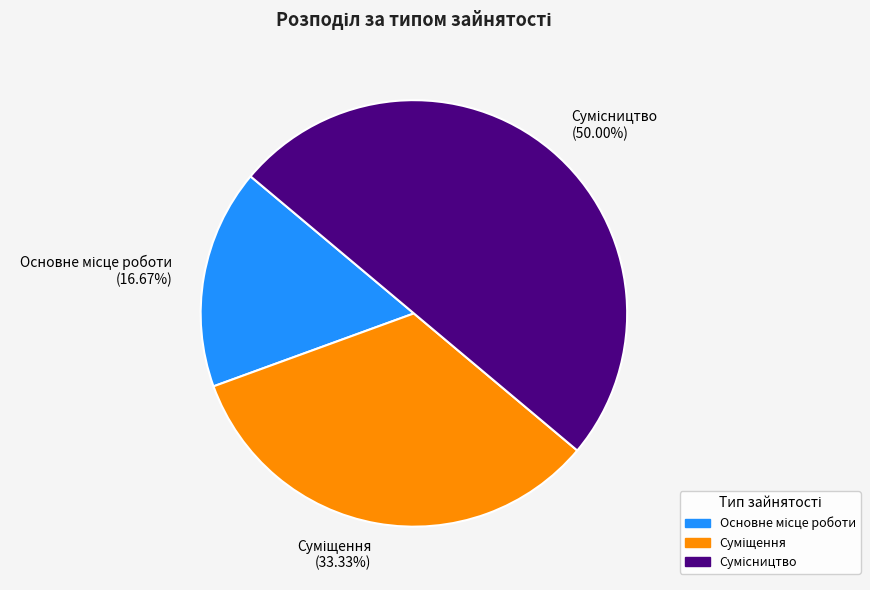

What percentage do Сумісництво and Основне місце роботи together represent?

66.7%